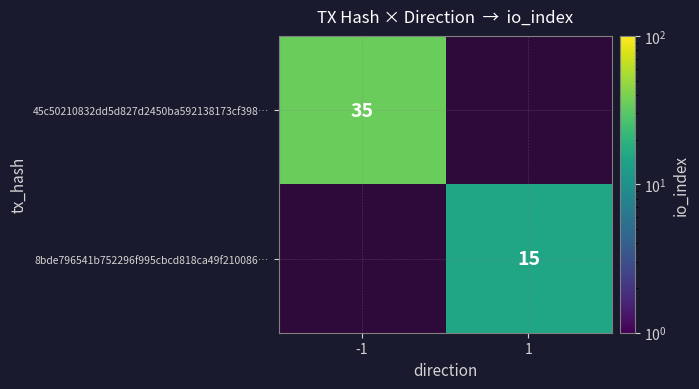

At which category does the chart reach its minimum across all series?

1